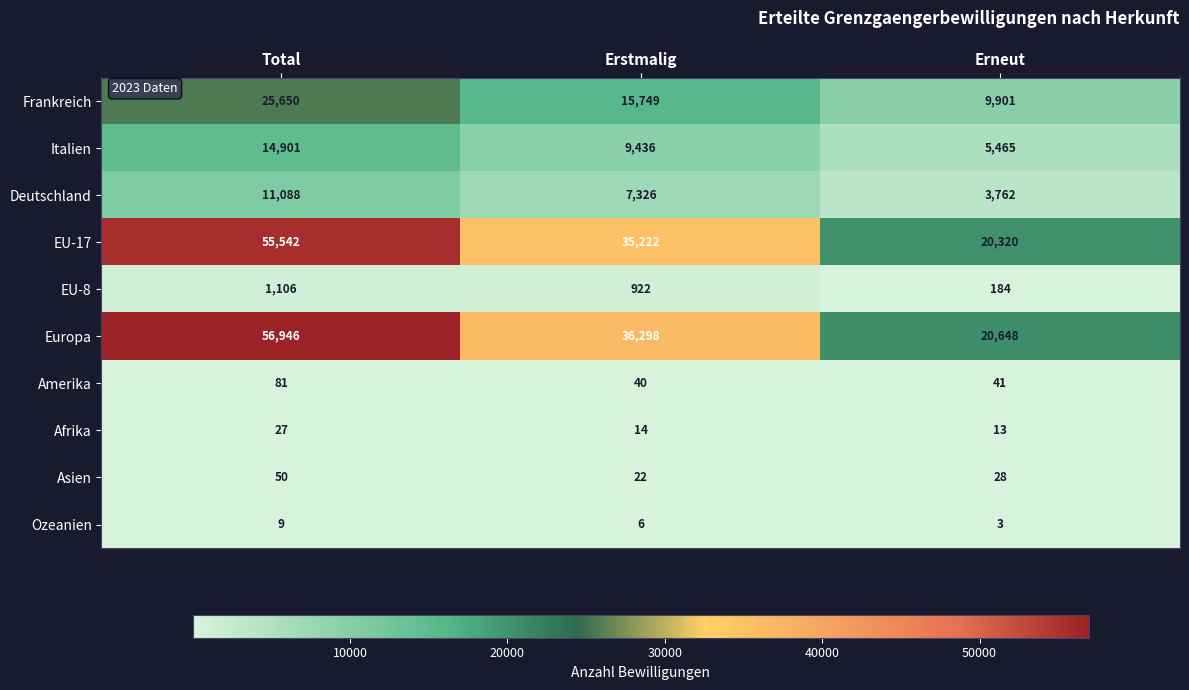

At how many categories does at least one series exceed 44406?

1